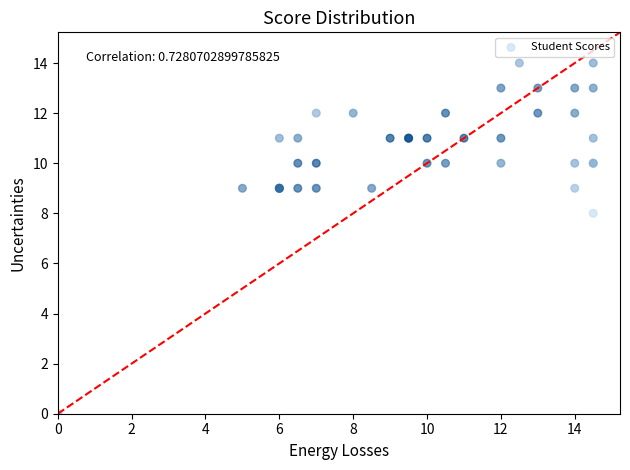

What Y value in the scatter plot is closest to 7?

8